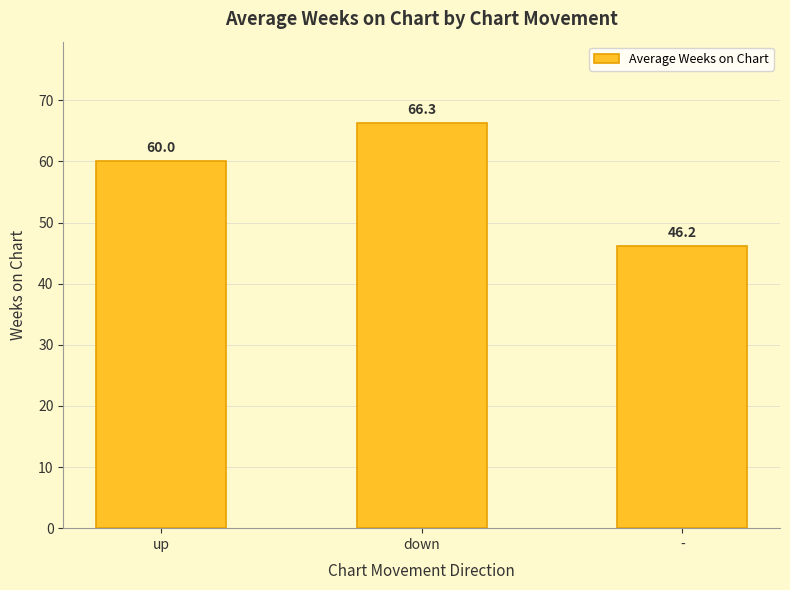

What is the difference between the maximum and minimum values?

20.2